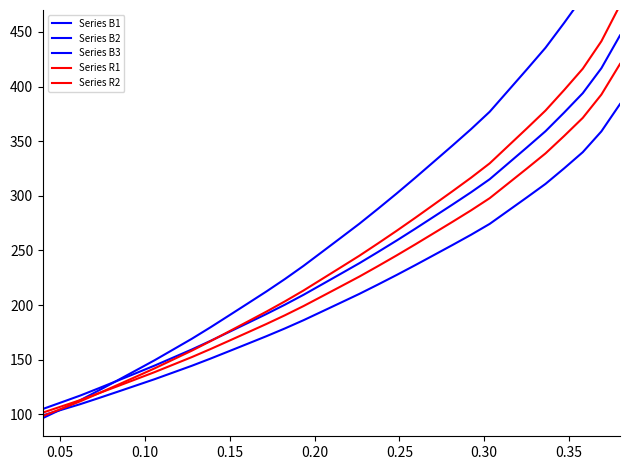

What are all the series names shown in the legend?

Series B1, Series B2, Series B3, Series R1, Series R2